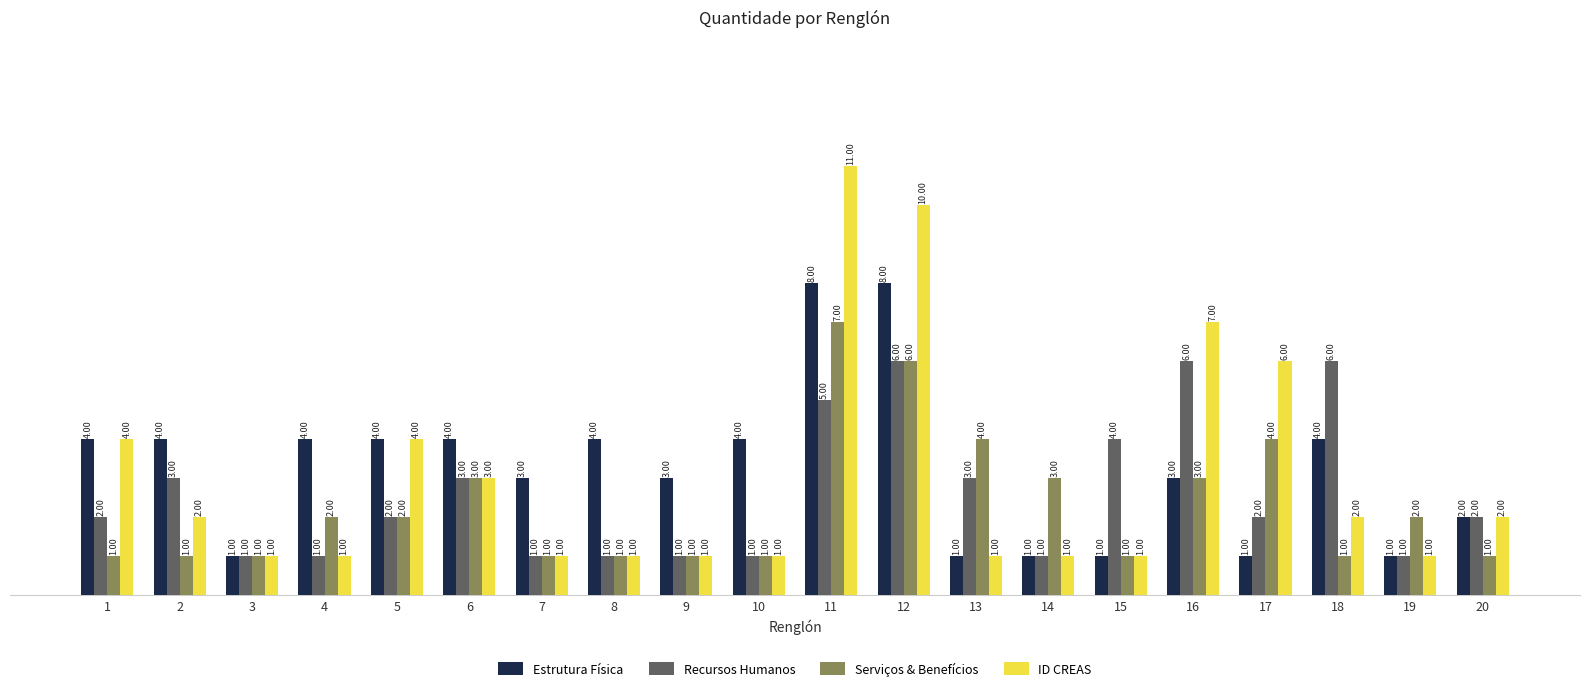

How many Recursos Humanos values are between 1 and 4?

16